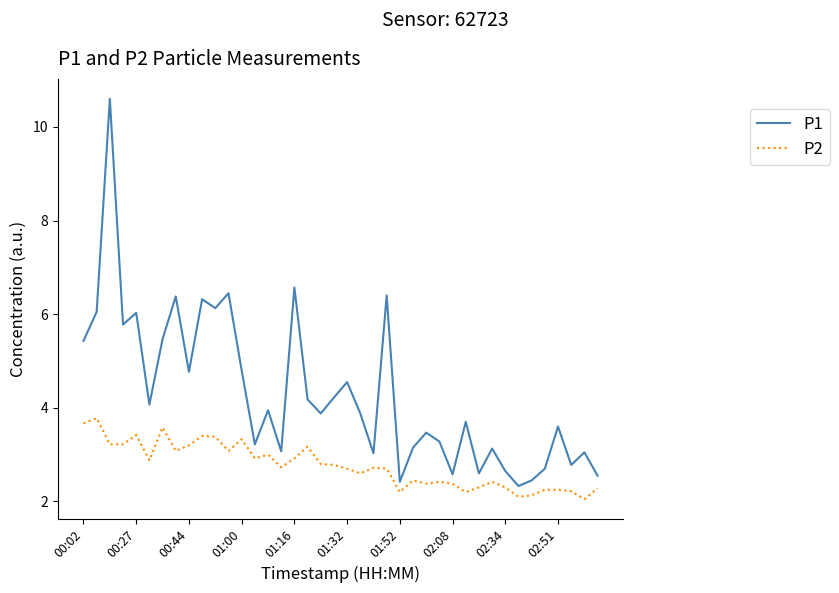

Which series has the largest total across all categories?

P1